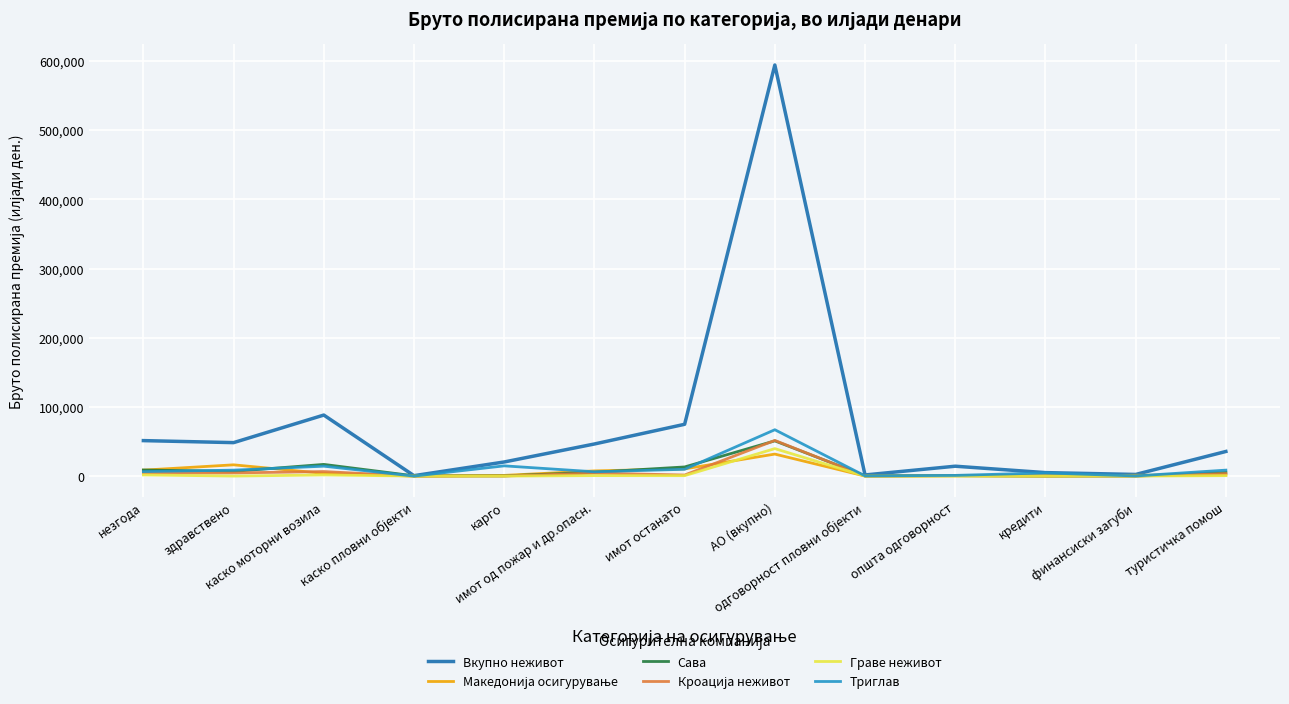

Which series has the largest total across all categories?

Вкупно неживот